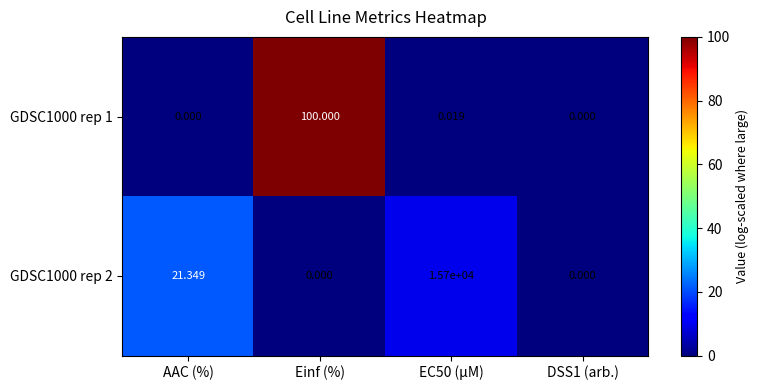

Rank the series by their maximum value, from lowest to highest.

GDSC1000 rep 1, GDSC1000 rep 2